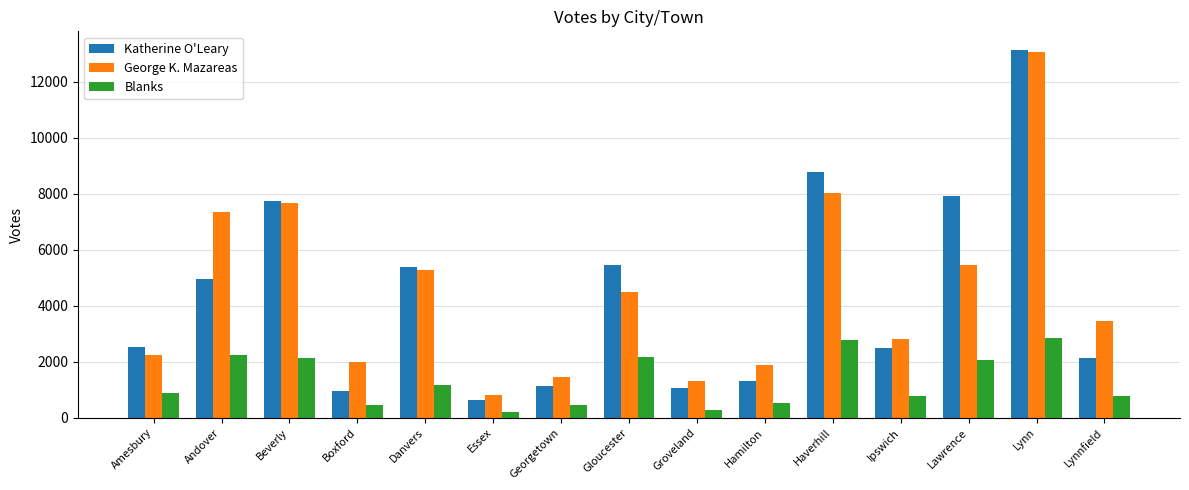

The value of Katherine O'Leary at Amesbury is 1353. True or false?

False